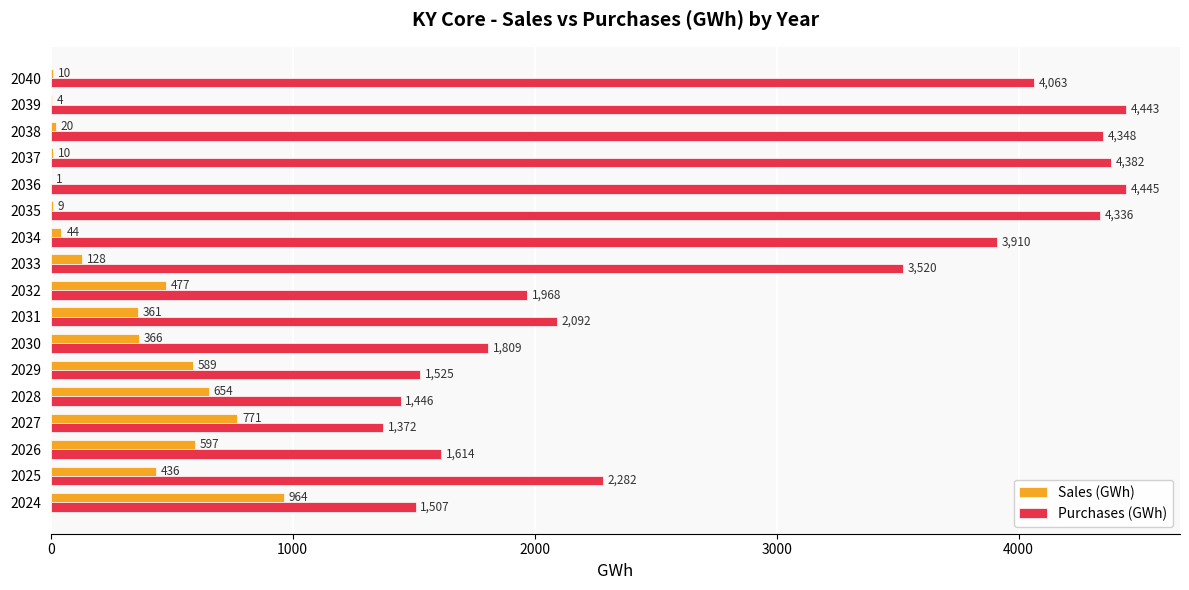

What is the maximum value for Purchases (GWh)?

4444.6